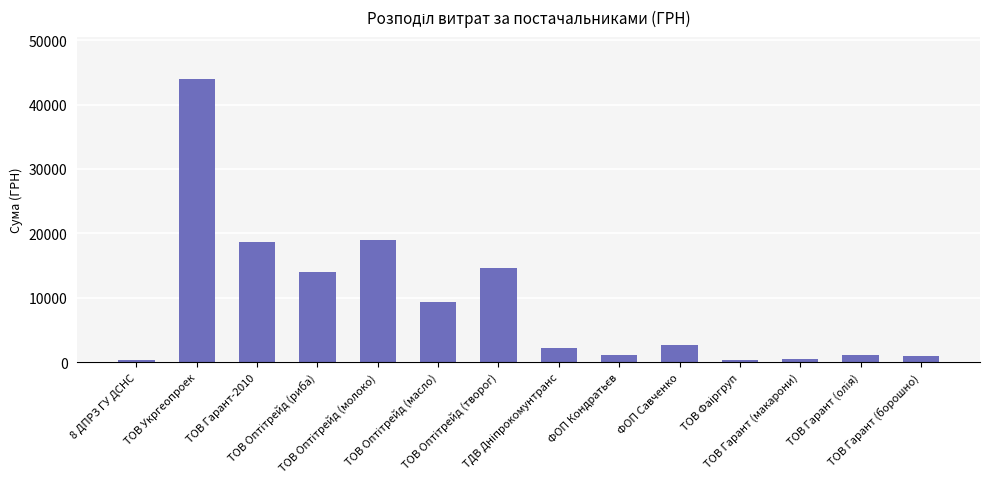

What is the value of the 2nd bar from the left?

43943.4